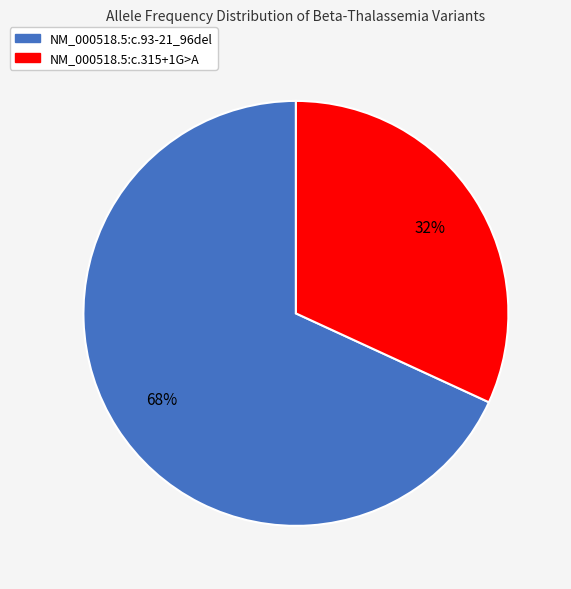

How many segments does this pie chart have?

2